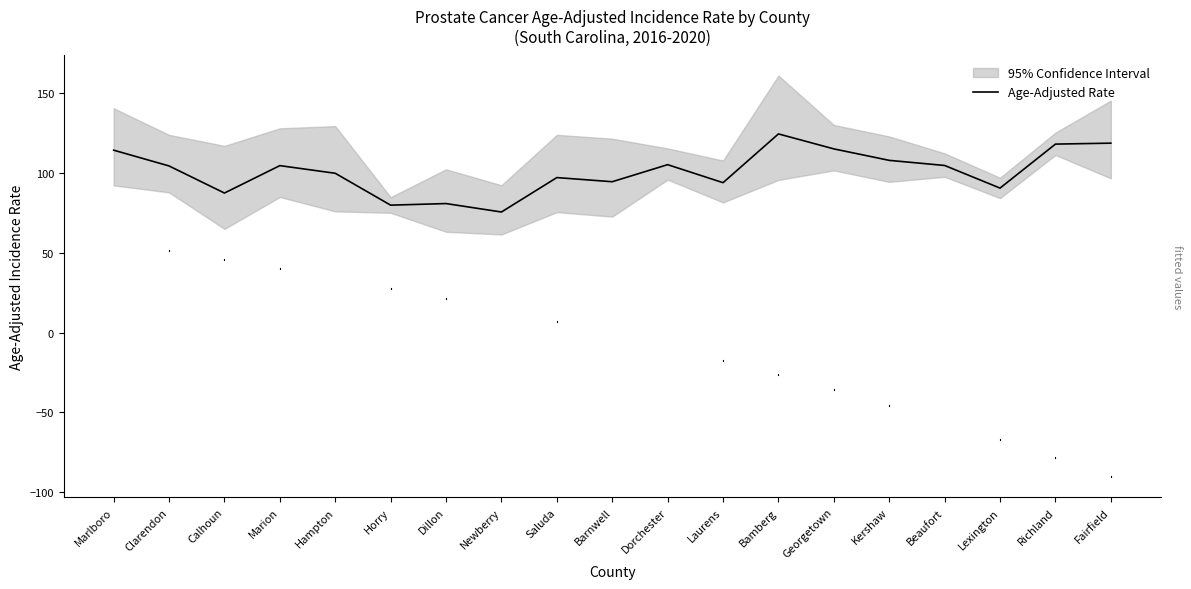

Is it true that the value at Hampton is 155.8?

False